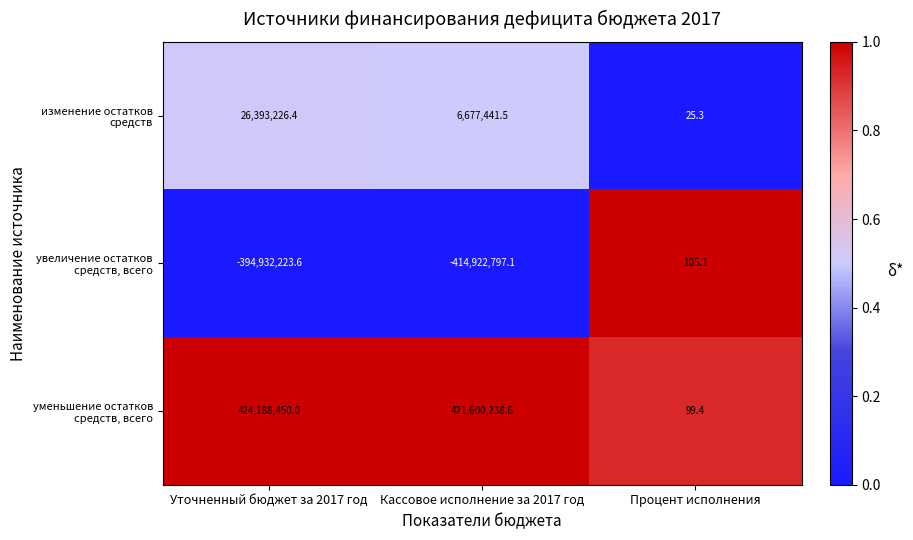

What is the difference between the увеличение остатков средств, всего values at Уточненный бюджет за 2017 год and Процент исполнения?

394932328.7